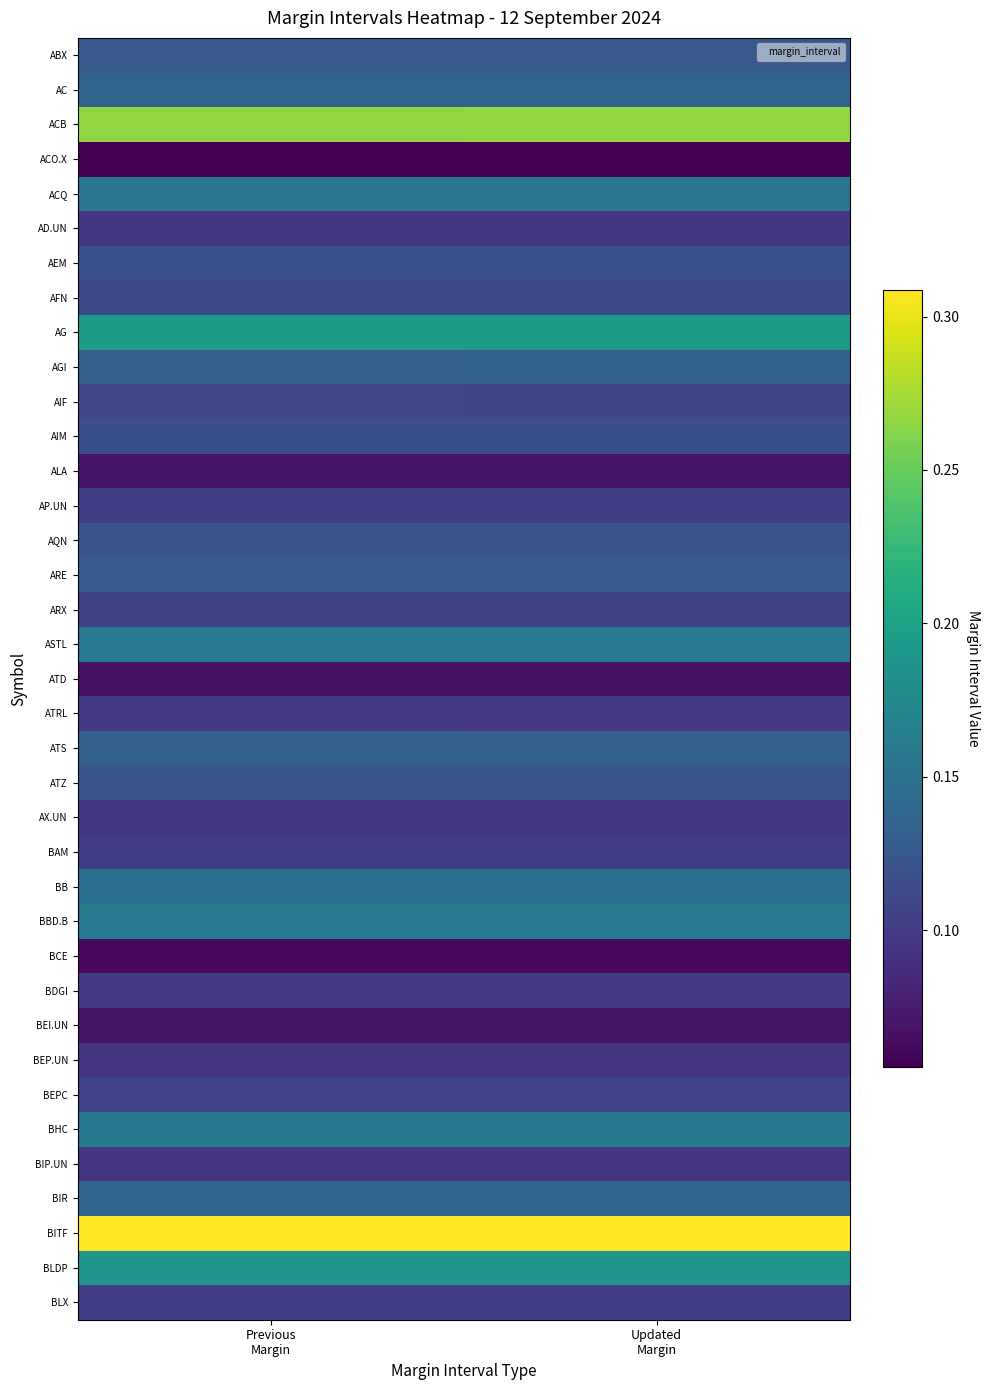

Which has a higher value, Updated
Margin or Previous
Margin?

Previous
Margin